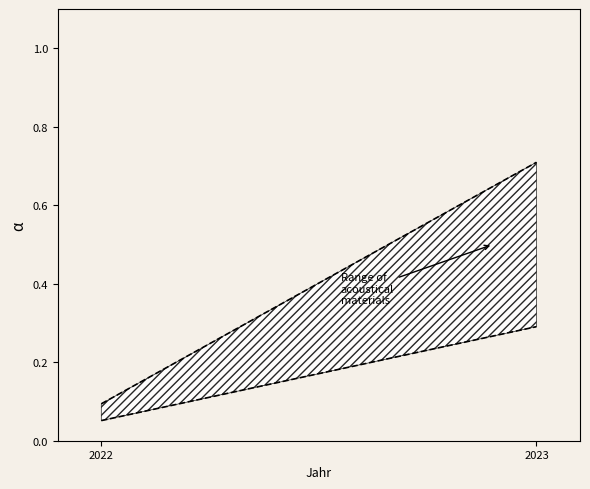

Reading left to right, list all the values displayed in this chart.

Wochenendtage (lower): 0.1	0.3
Arbeitstage (upper): 0.1	0.7